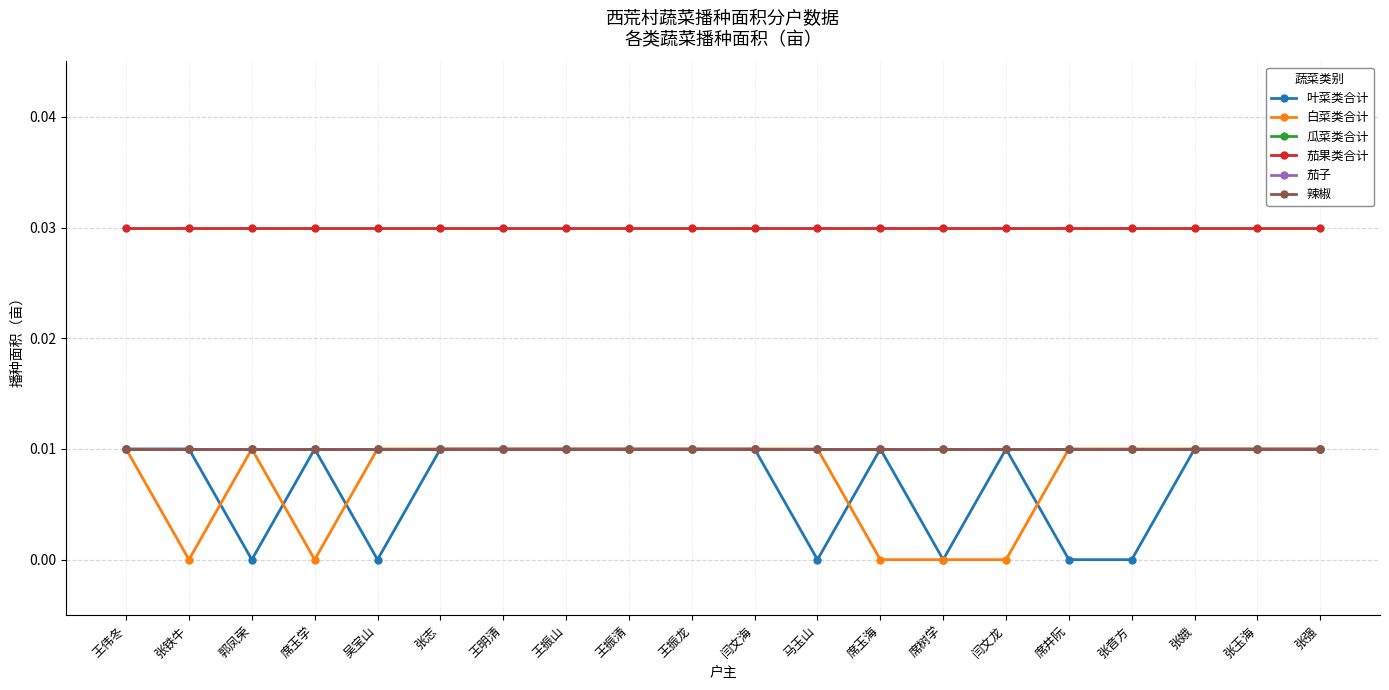

Does the chart have visible grid lines?

Yes